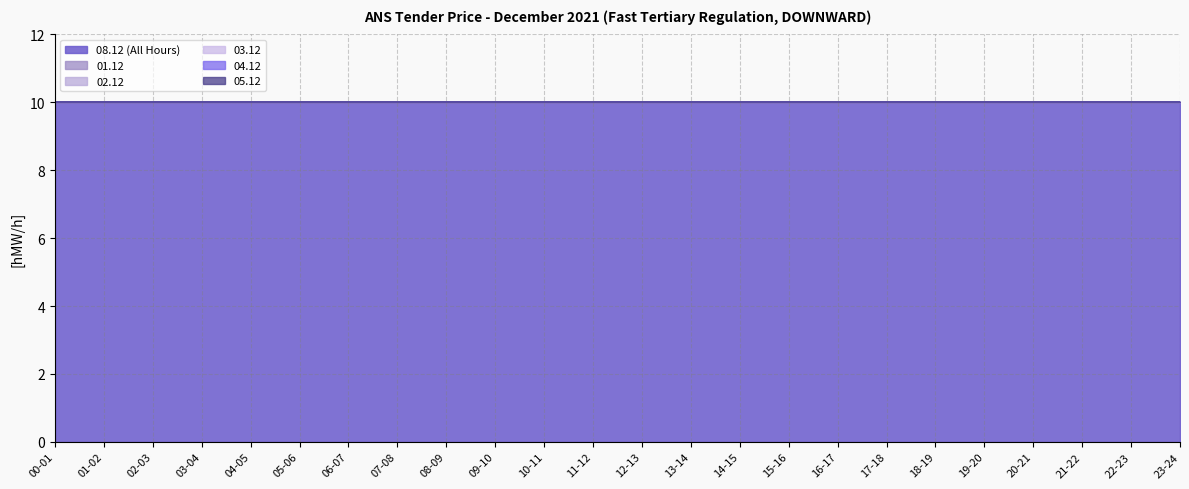

What is the label of the 14th point from the left?

13-14